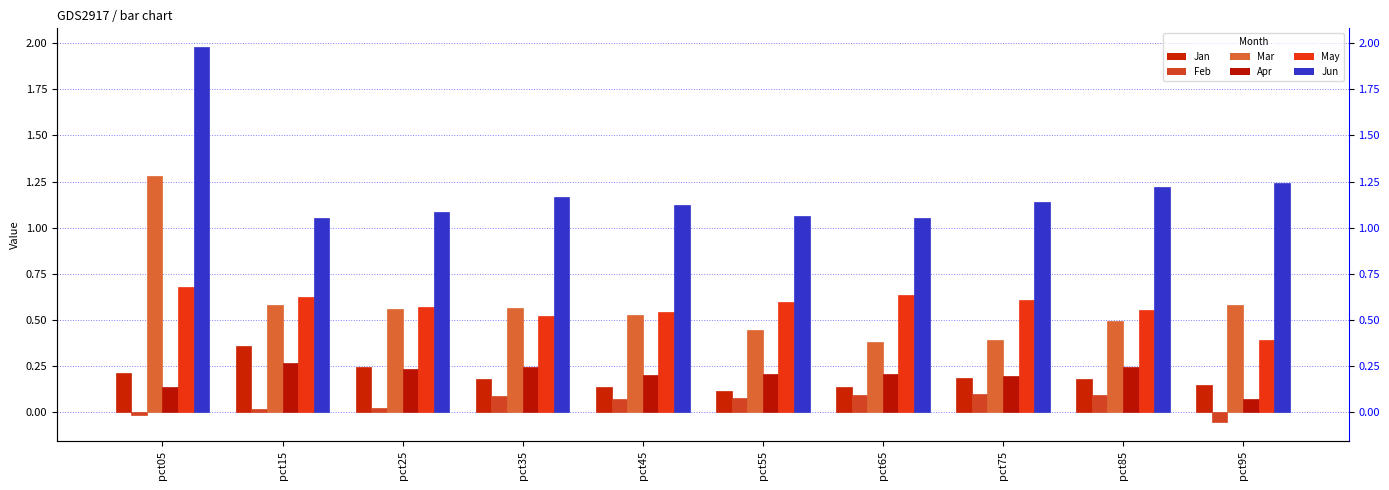

Is it true that Jun equals 1.5 at pct65?

False